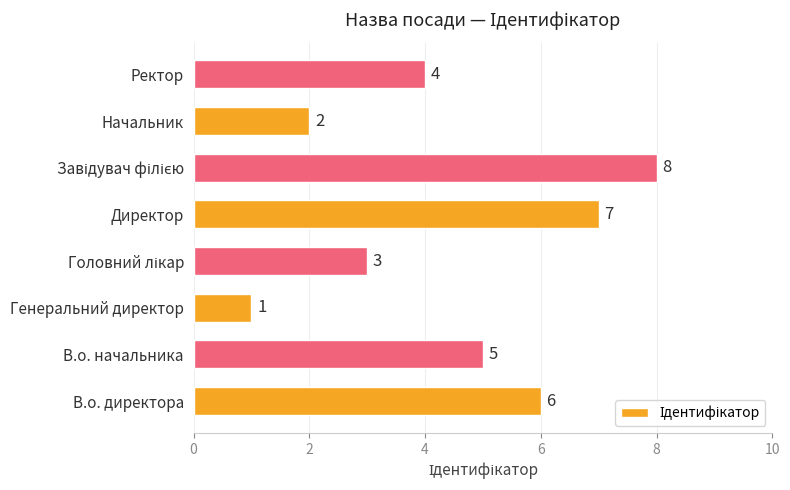

Reading bottom to top, transcribe all the data shown in this chart.

6	5	1	3	7	8	2	4